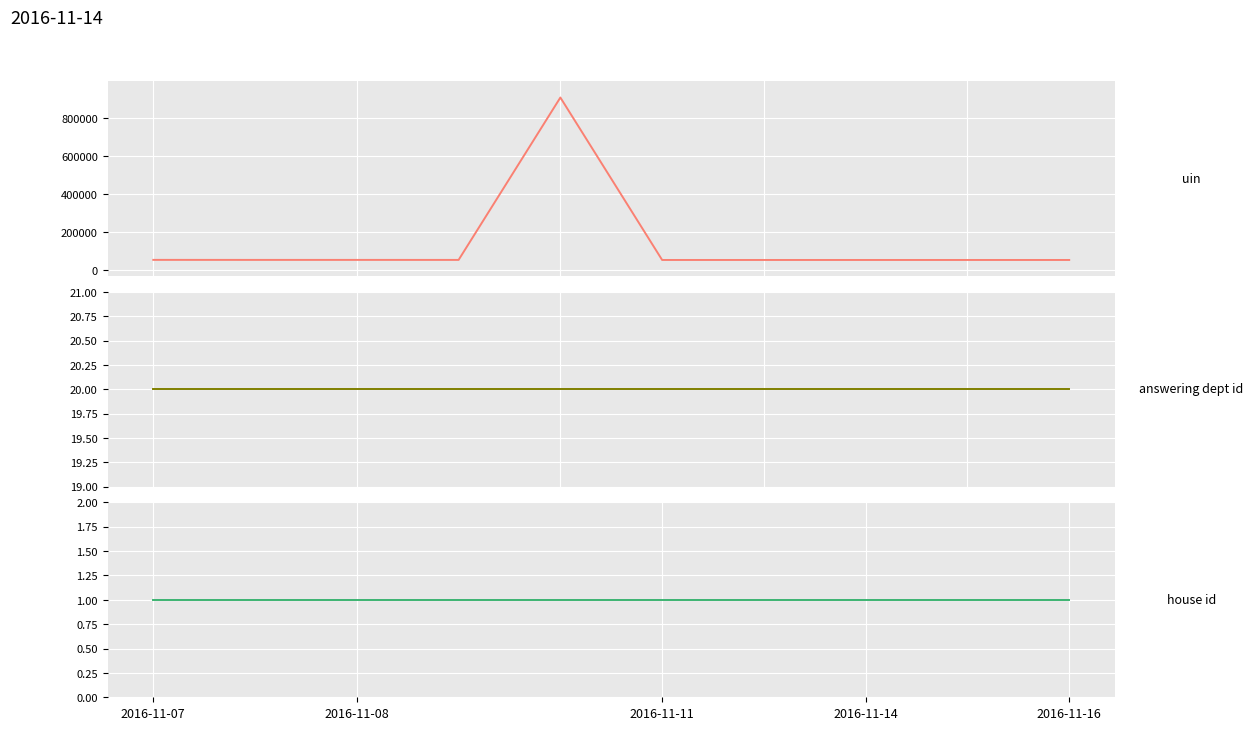

At 8, list the series in order from largest to smallest.

uin, answering dept id, house id